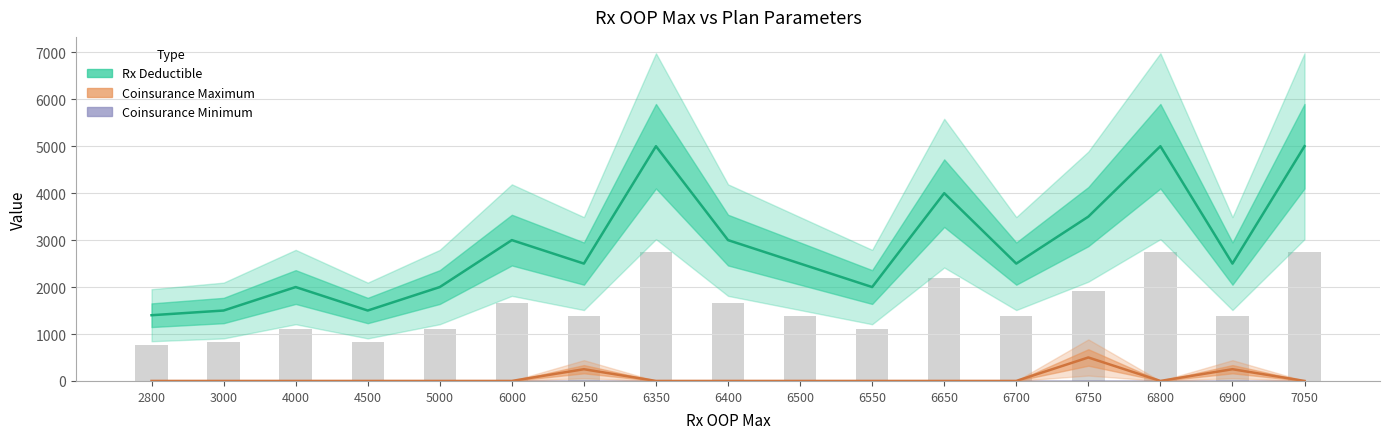

Which series has the largest total across all categories?

Rx Deductible